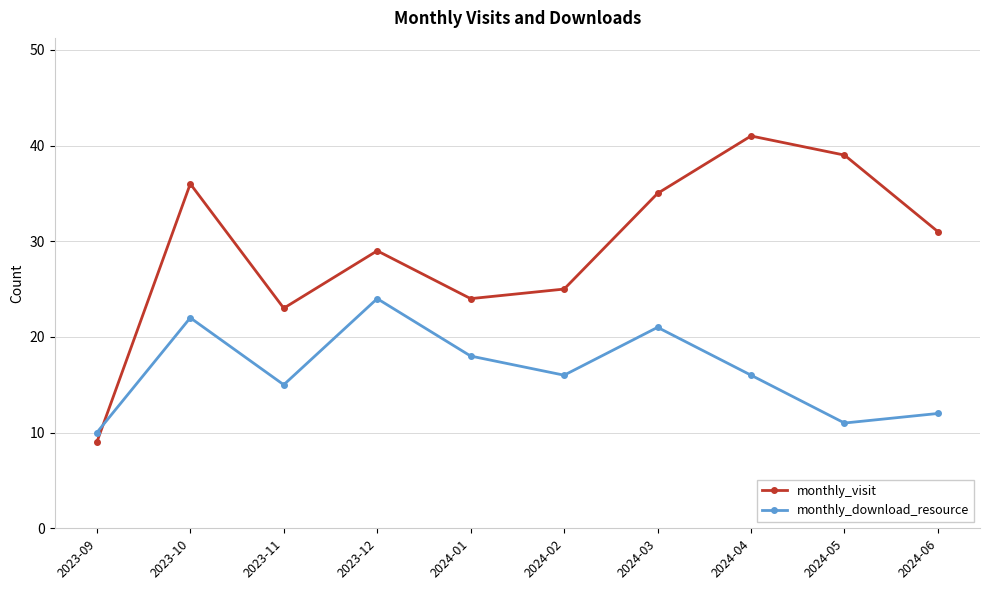

What is the difference between the maximum and second lowest values in the monthly_visit series?

18